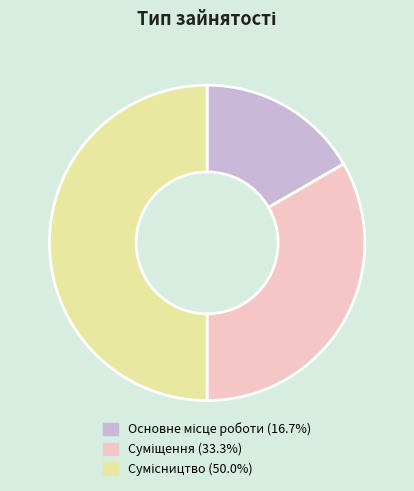

How much of the chart is everything except Основне місце роботи?

83.3%